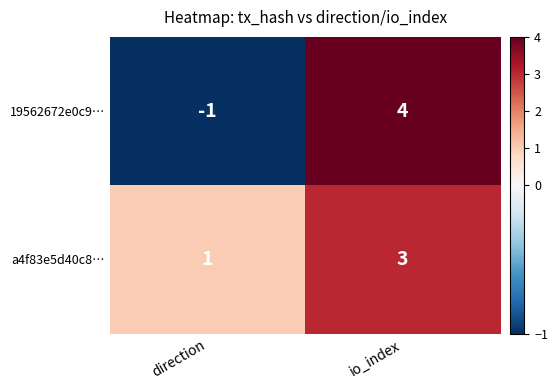

Which series has the largest total across all categories?

a4f83e5d40c8…